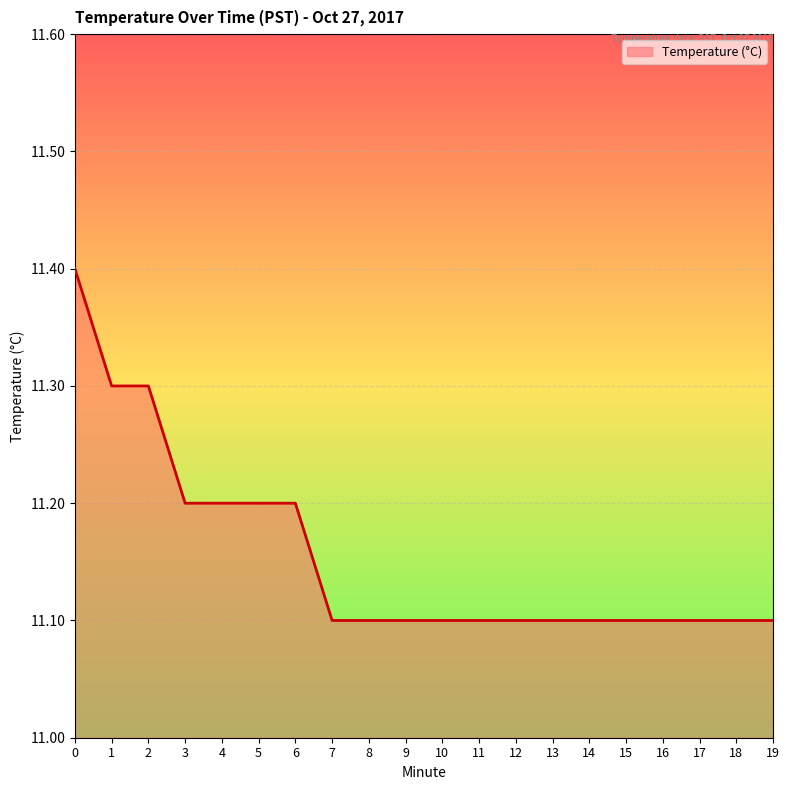

Is it true that the value at 14 is 19.8?

False